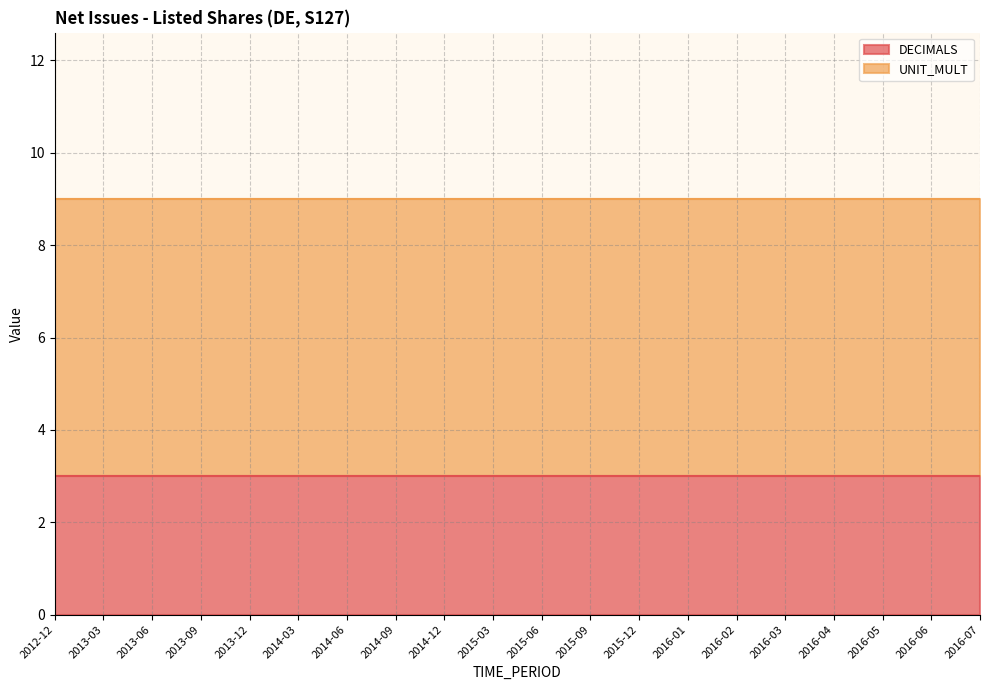

What is the highest value of the DECIMALS series?

3